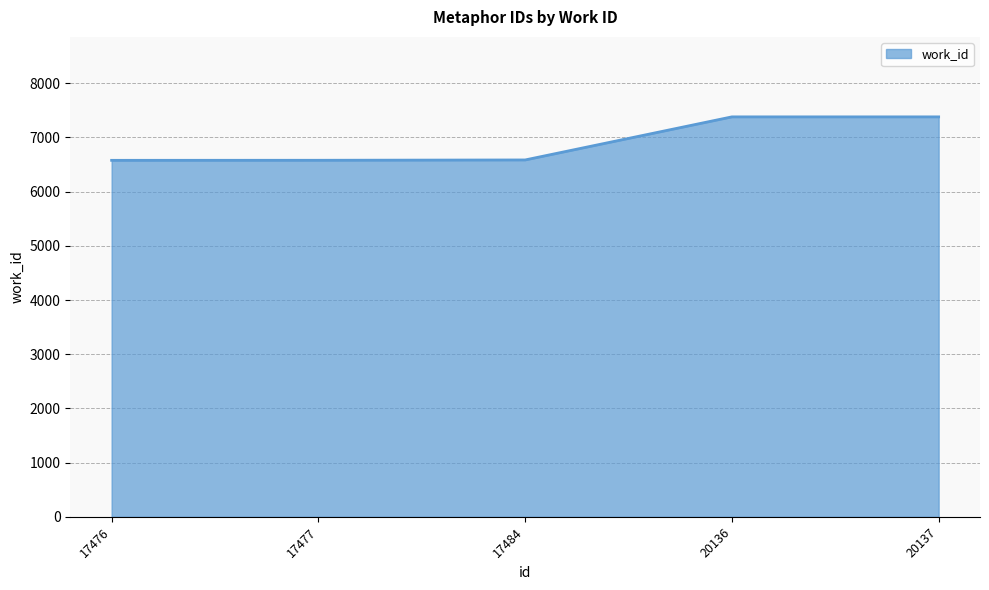

True or false: the data has more than 2 interior local peaks.

False